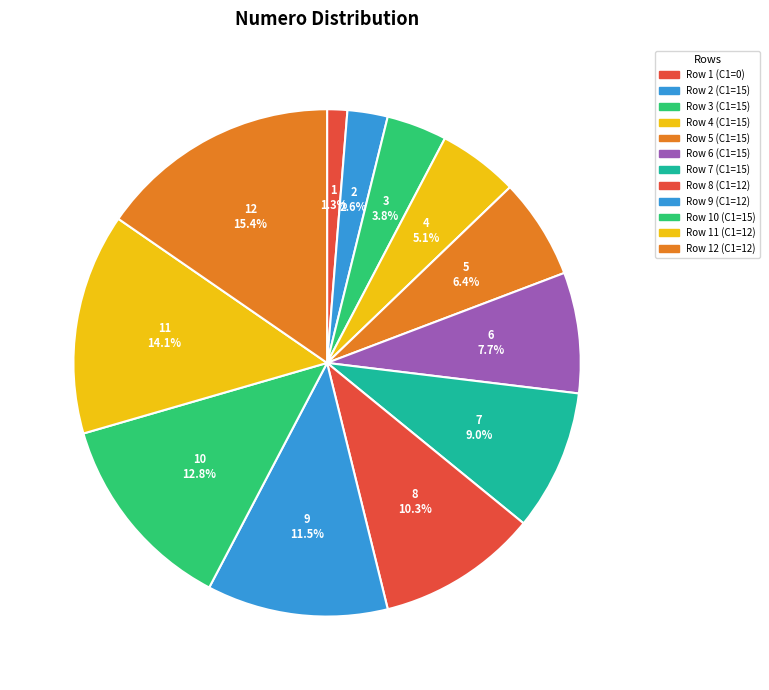

To the nearest percent, what portion does Row 5 (C1=15) represent?

6%